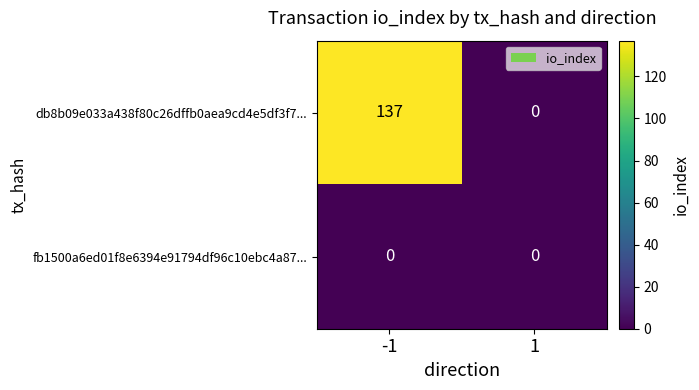

Which category has the highest value across all series?

-1